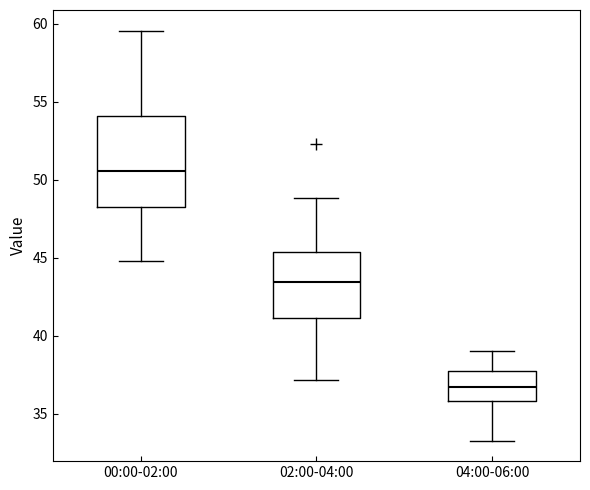

Which box's median line is the lowest?

04:00-06:00